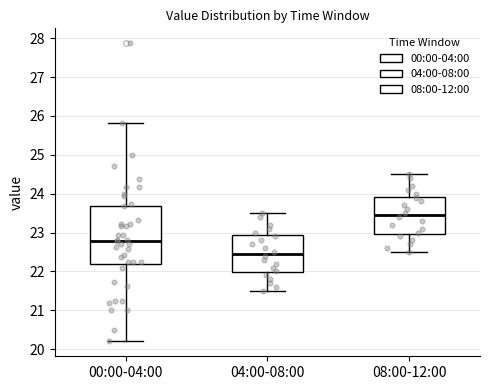

Comparing the boxes themselves (not the whiskers), which one is the tallest?

00:00-04:00